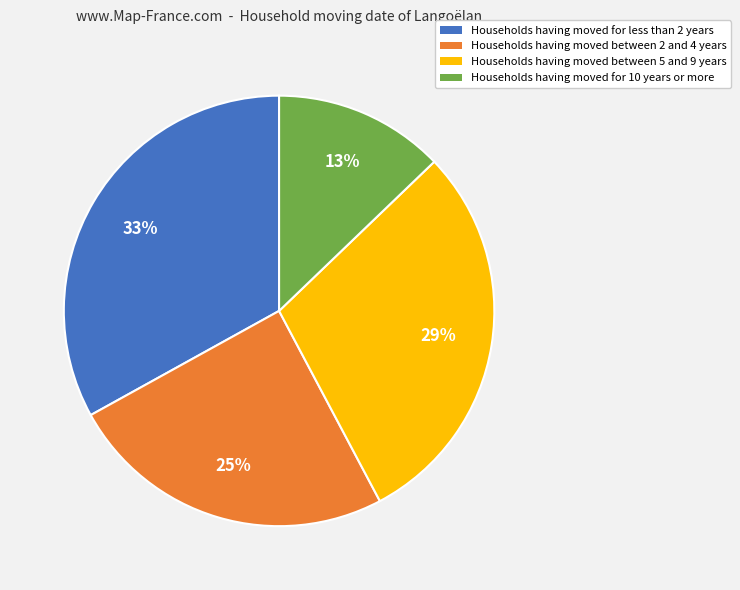

To the nearest percent, what percentage of the pie is Households having moved for 10 years or more?

13%